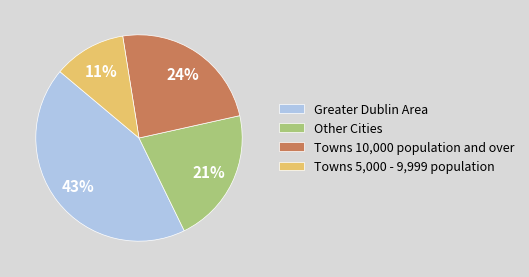

What is the ratio of the value at Towns 10,000 population and over to the value at Other Cities?

1.1